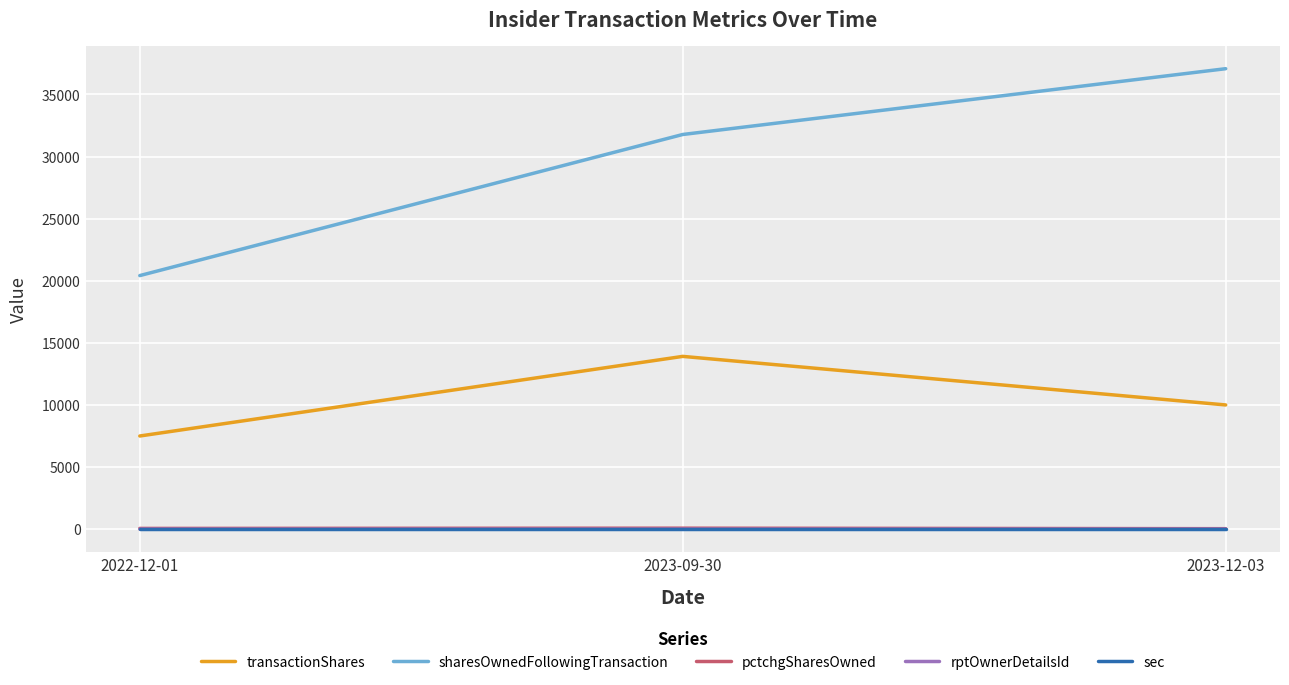

The value of sharesOwnedFollowingTransaction at 2023-09-30 is 22090. True or false?

False